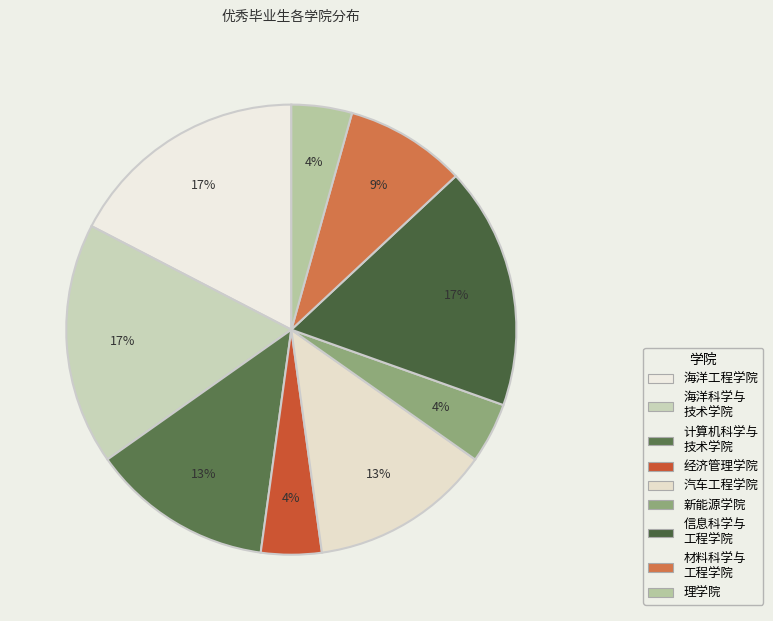

How many slices are in this pie chart?

9